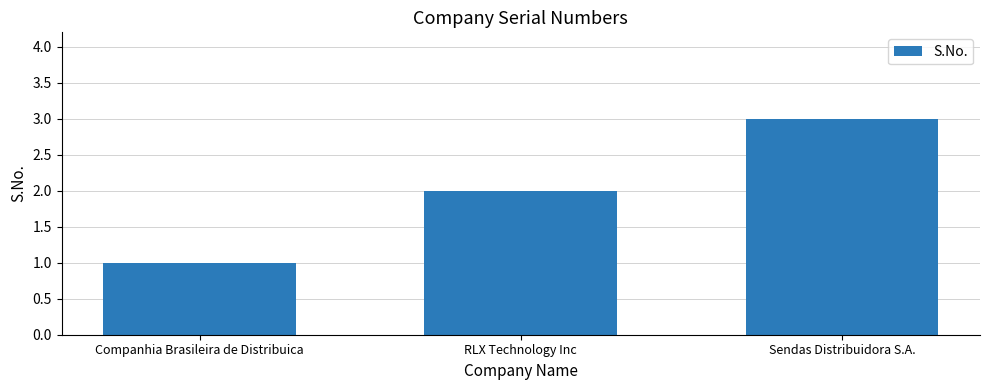

How many data points does each series have?

3